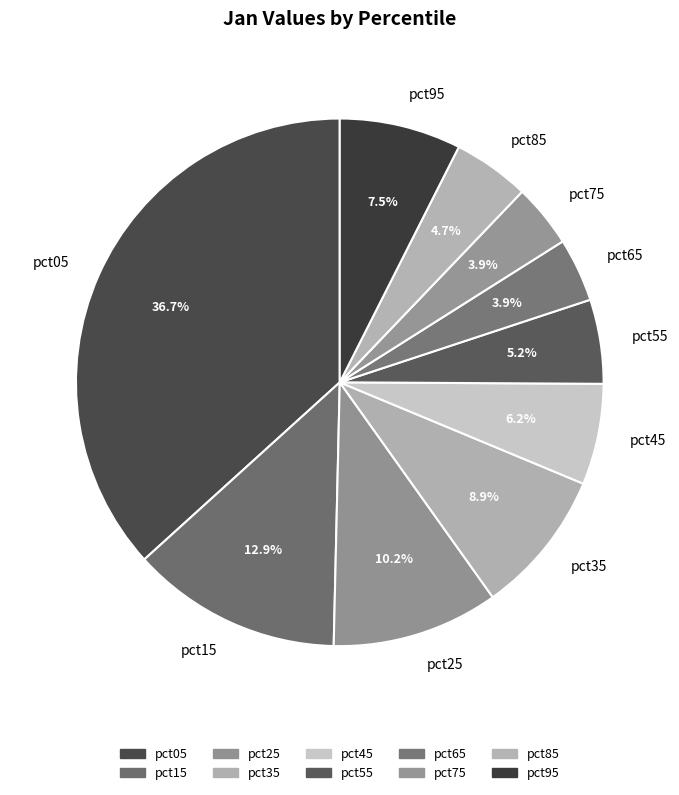

To the nearest percent, what is the combined percentage of pct15 and pct95?

20%